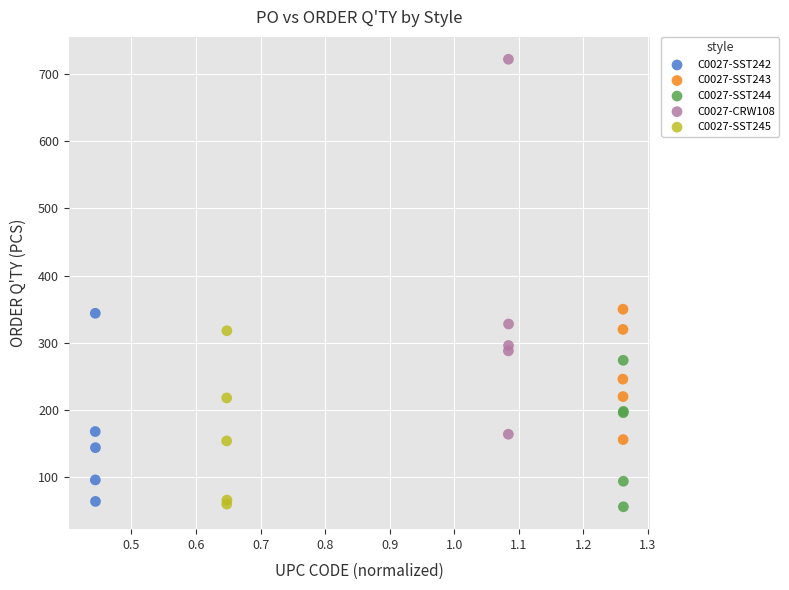

What are all the series names shown in the legend?

C0027-SST242, C0027-SST243, C0027-SST244, C0027-CRW108, C0027-SST245